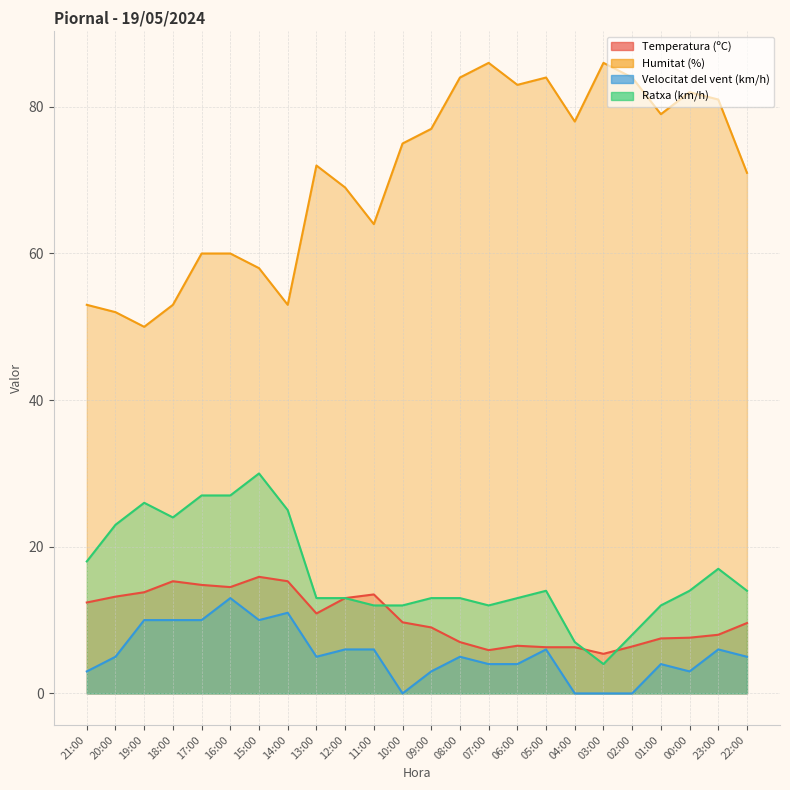

True or false: Temperatura (ºC) and Velocitat del vent (km/h) cross at least once.

False